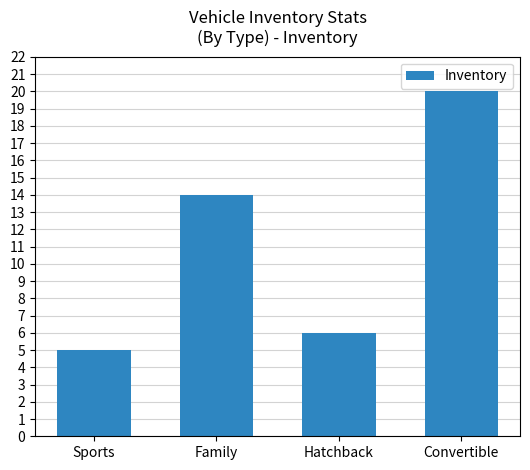

How many bars are there in total?

4